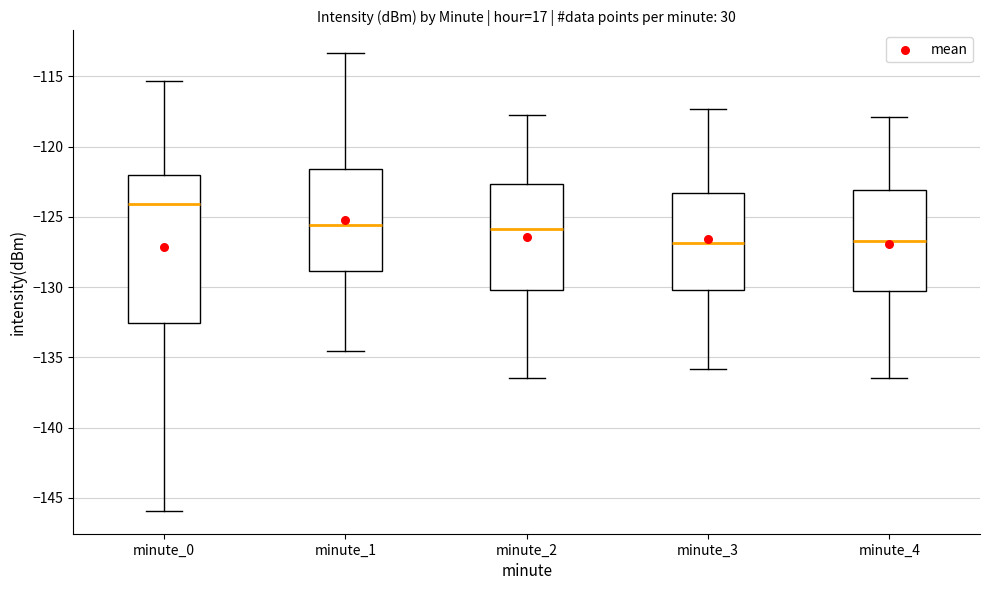

Reading left to right, read every box against the y-axis: the position of its median line, the range the box covers, and the ends of its whiskers. The values are not printed on the chart, so give them approximately, as read against the axis.

minute_0: median -124.0, box -132.5 to -122.0, whiskers -146.0 to -115.5
minute_1: median -125.5, box -129.0 to -121.5, whiskers -134.5 to -113.5
minute_2: median -126.0, box -130.0 to -122.5, whiskers -136.5 to -118.0
minute_3: median -127.0, box -130.0 to -123.5, whiskers -136.0 to -117.5
minute_4: median -126.5, box -130.5 to -123.0, whiskers -136.5 to -118.0